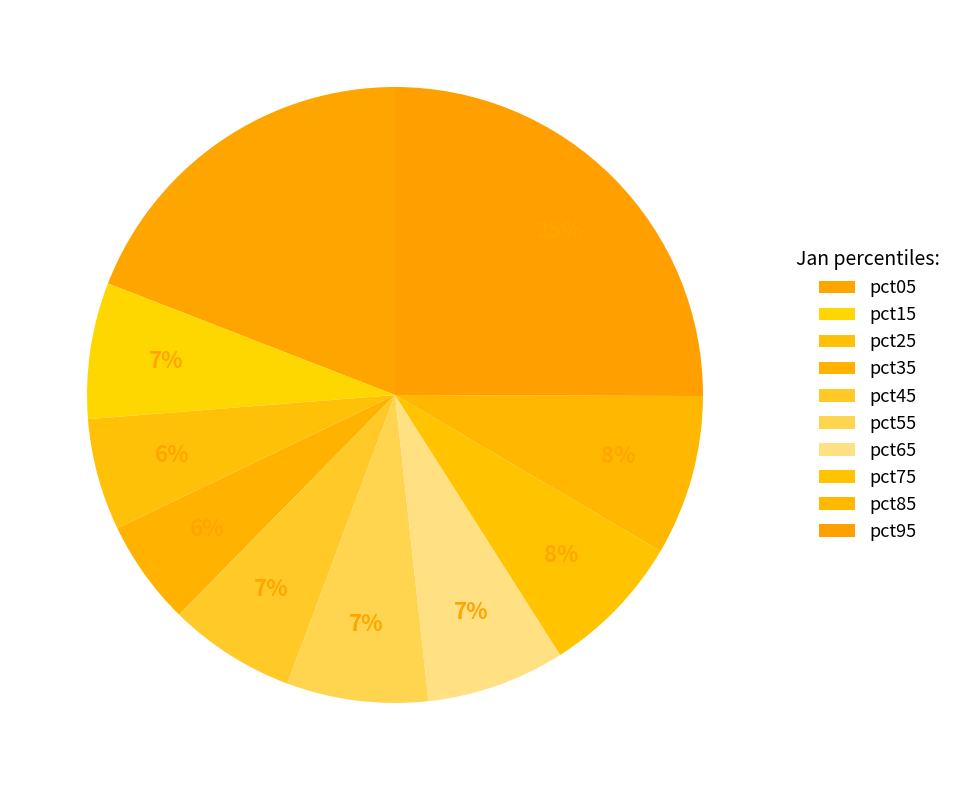

How many slices are in this pie chart?

10